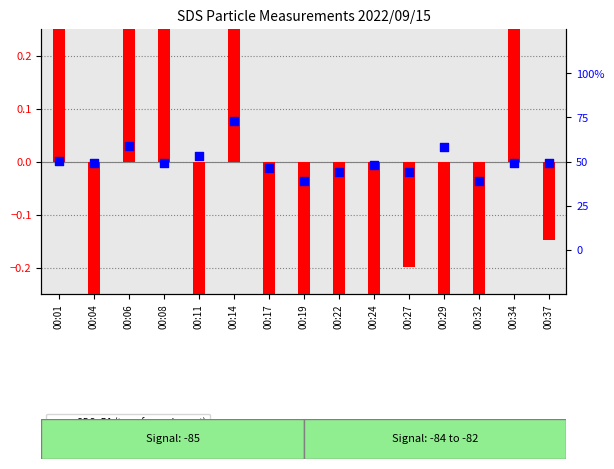

Which series has the largest total across all categories?

SDS_P2 (percentile rank)